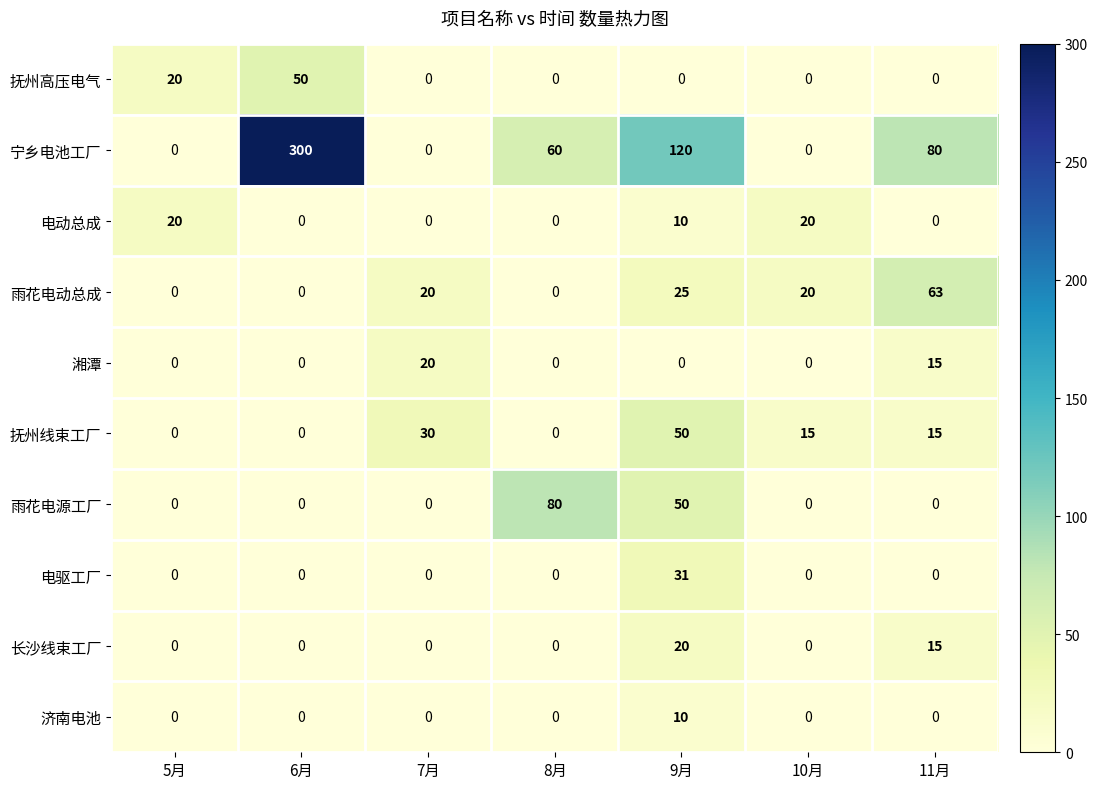

How many 湘潭 values are between 0 and 15?

6